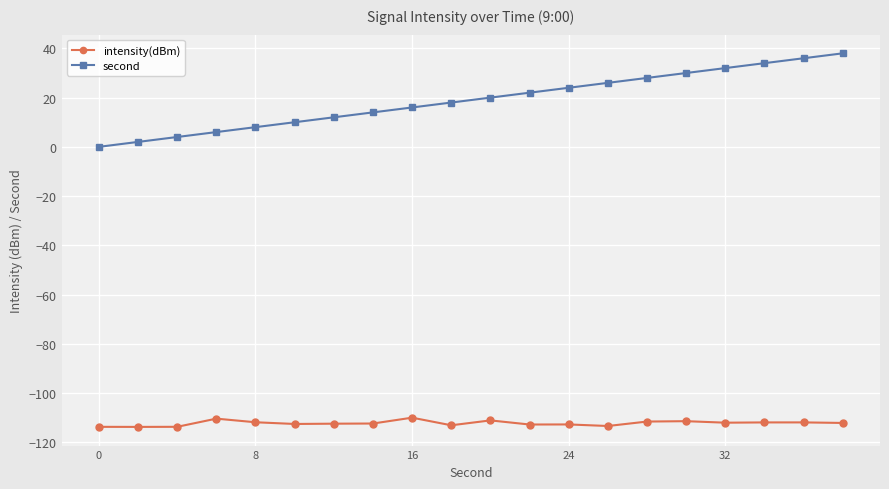

Which series has the largest total across all categories?

second